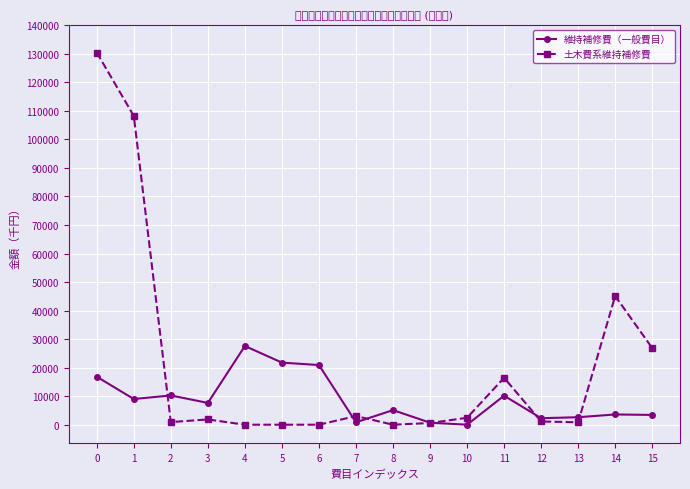

At how many categories does at least one series exceed 129983?

1